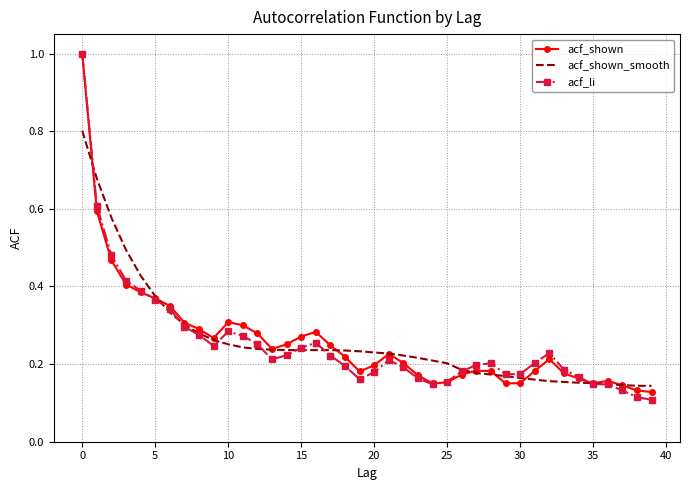

What is the greatest value displayed?

1.0